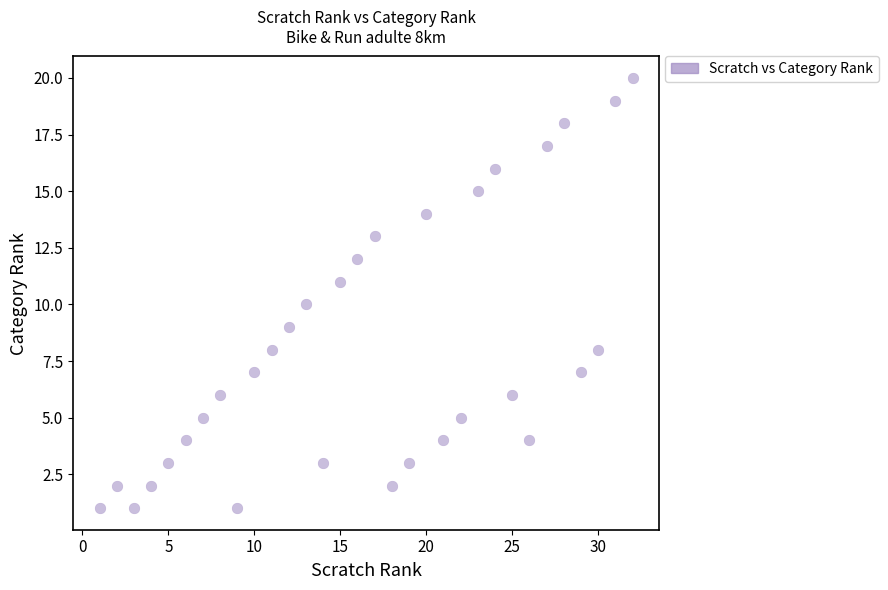

What is the range of X values (max minus min)?

31